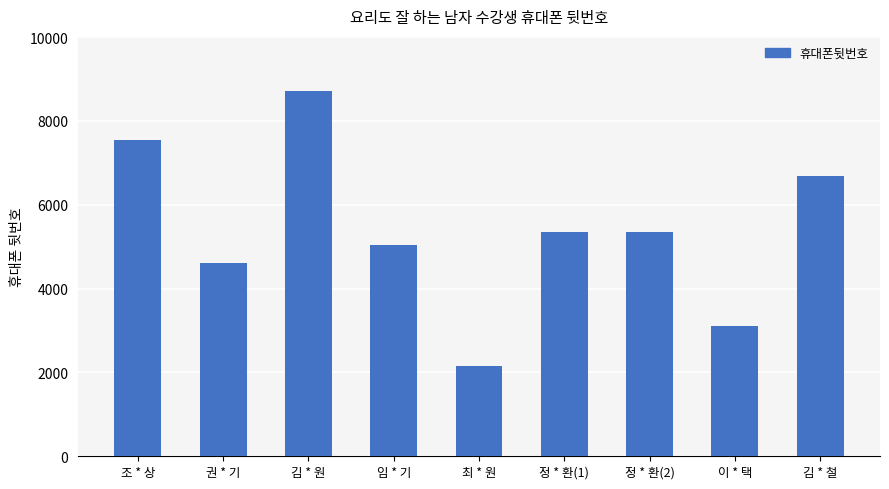

What is the value of the 6th bar from the left?

5345